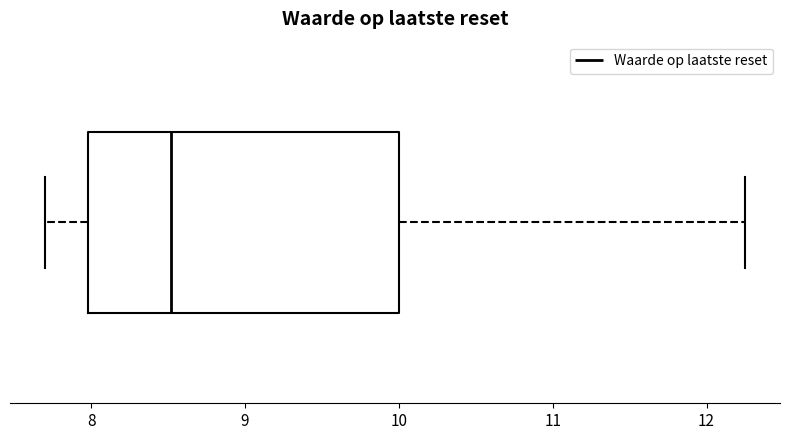

Where does the right whisker of the box end on the x-axis? The values are not printed on the chart, so give them approximately, as read against the axis.

12.3